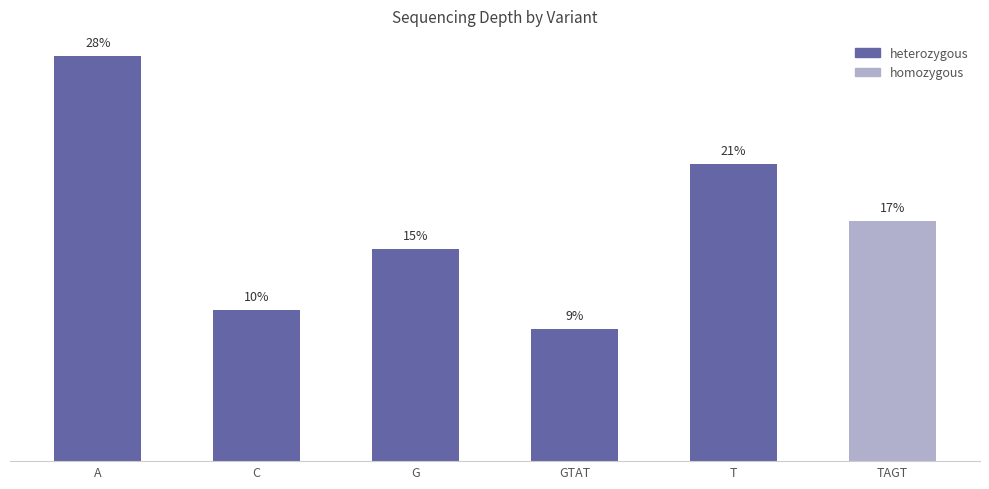

What is the approximate value at G, to the nearest 10?

40